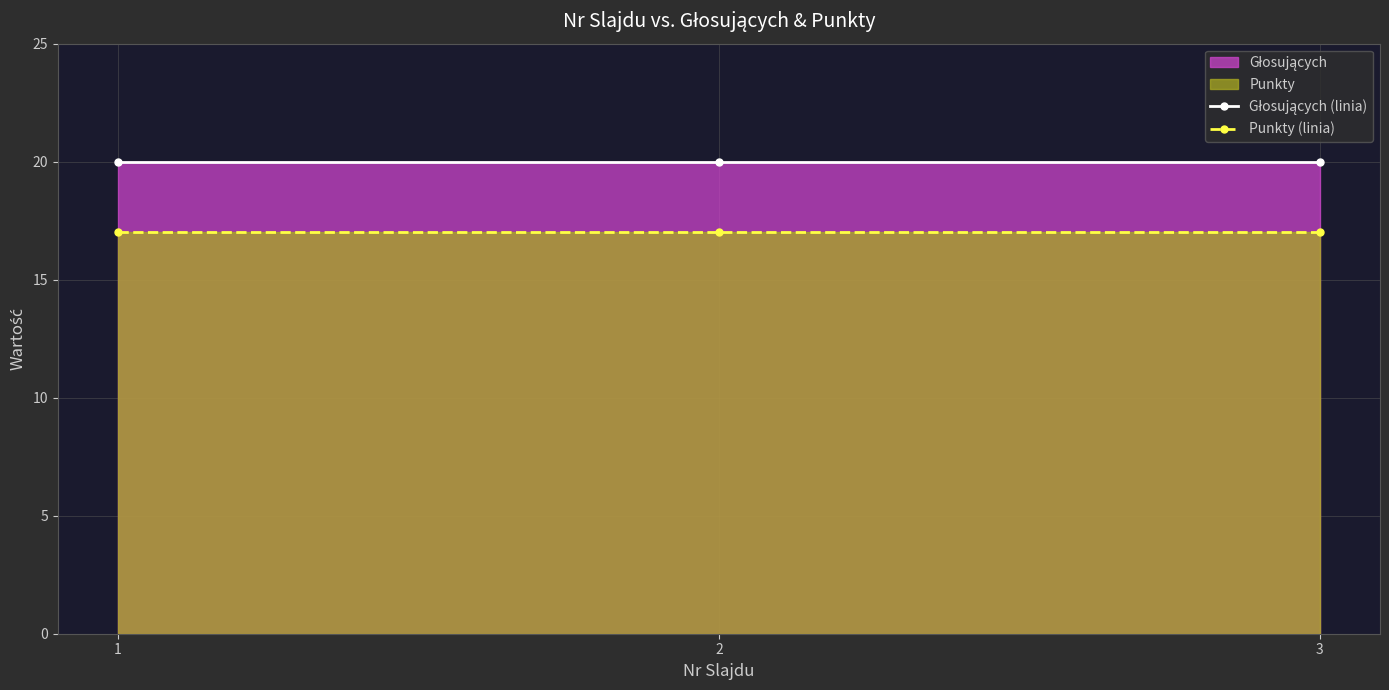

Rank the series by their maximum value, from lowest to highest.

Punkty (linia), Głosujących (linia)